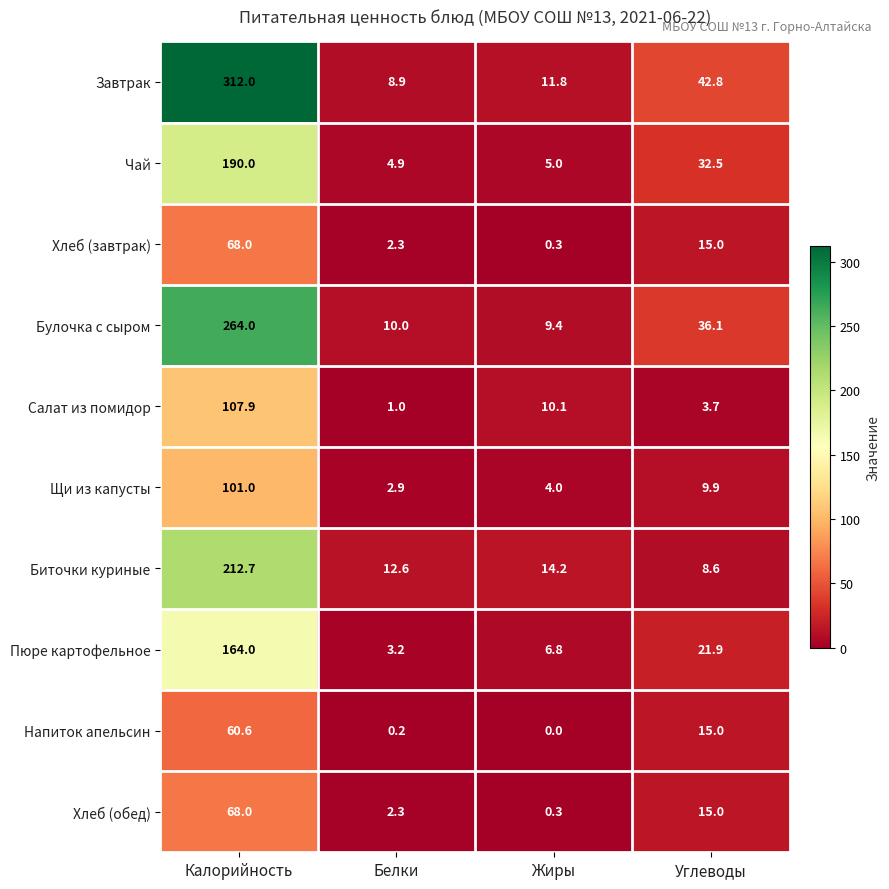

Read the Хлеб (обед) value at Калорийность.

68.0